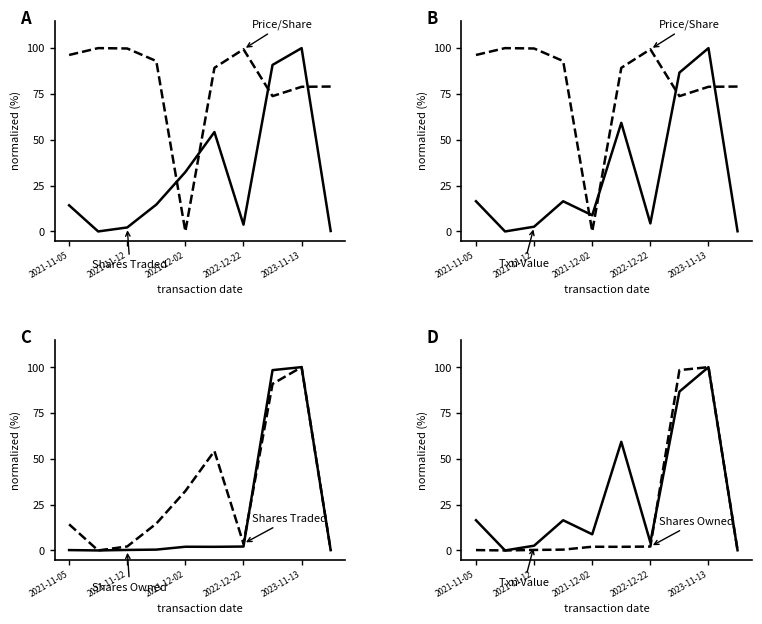

What position from the right is 2021-11-12?

9